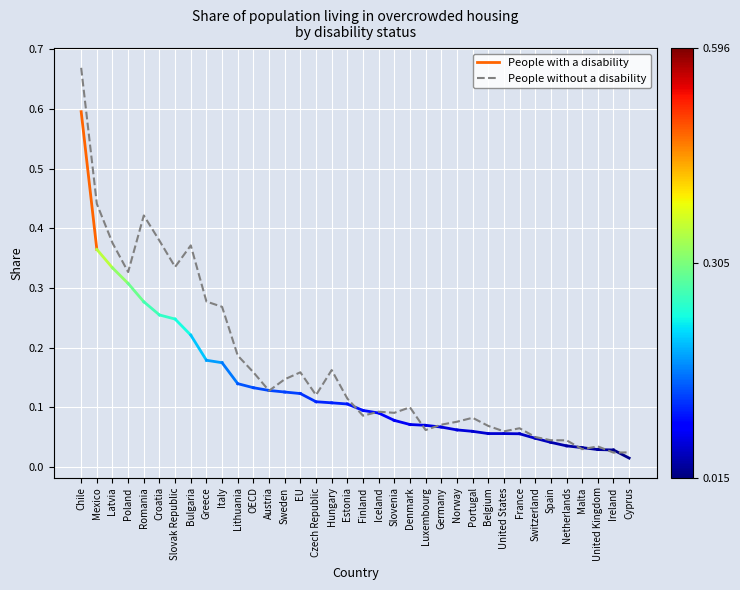

What is the change in value from OECD to Denmark?

-0.1